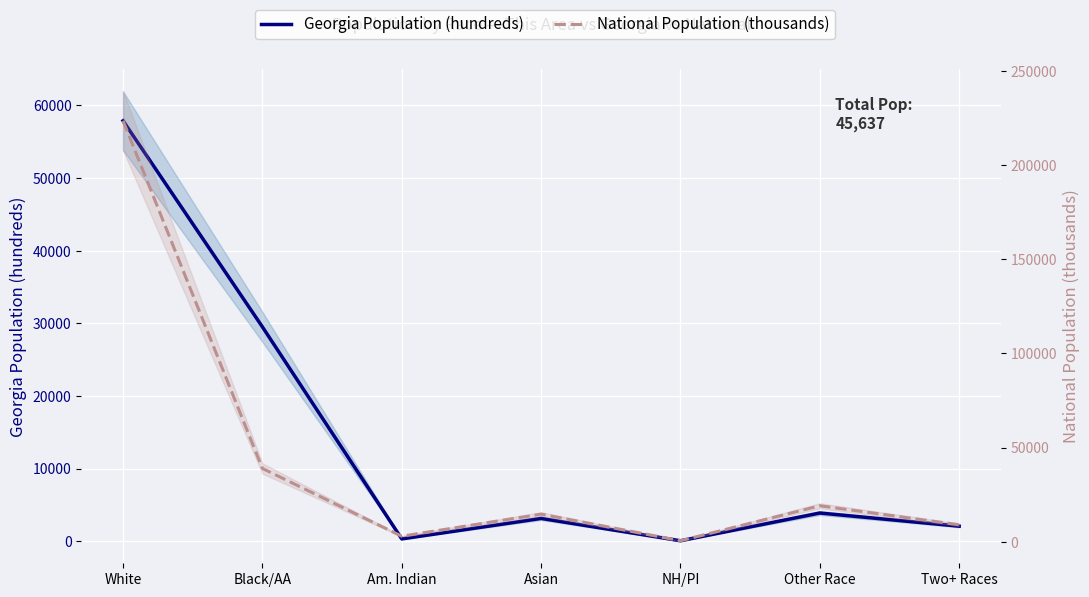

In Georgia Population (hundreds), how many points are lower than both neighbors (excluding endpoints)?

2